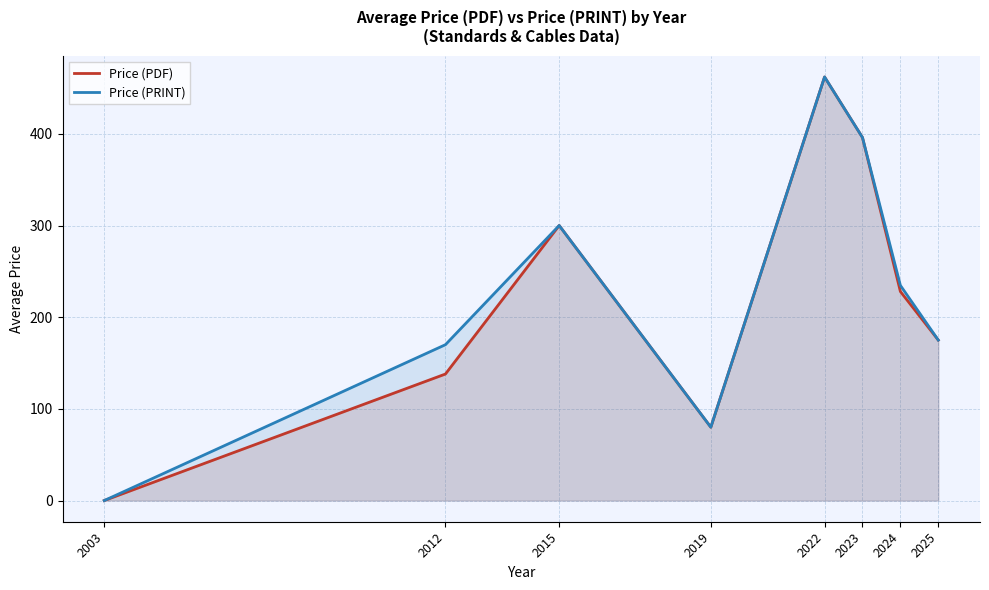

What are all the series names shown in the legend?

Price (PDF), Price (PRINT)